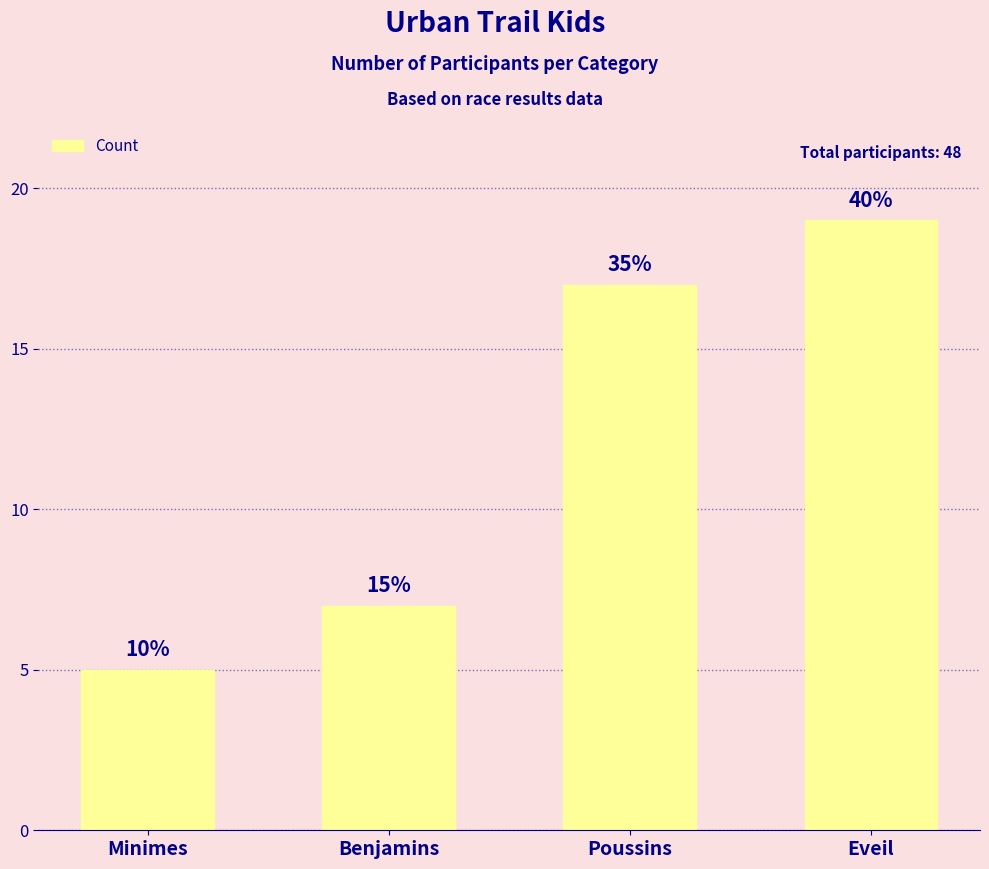

List the labels in order of value, largest first.

Eveil, Poussins, Benjamins, Minimes